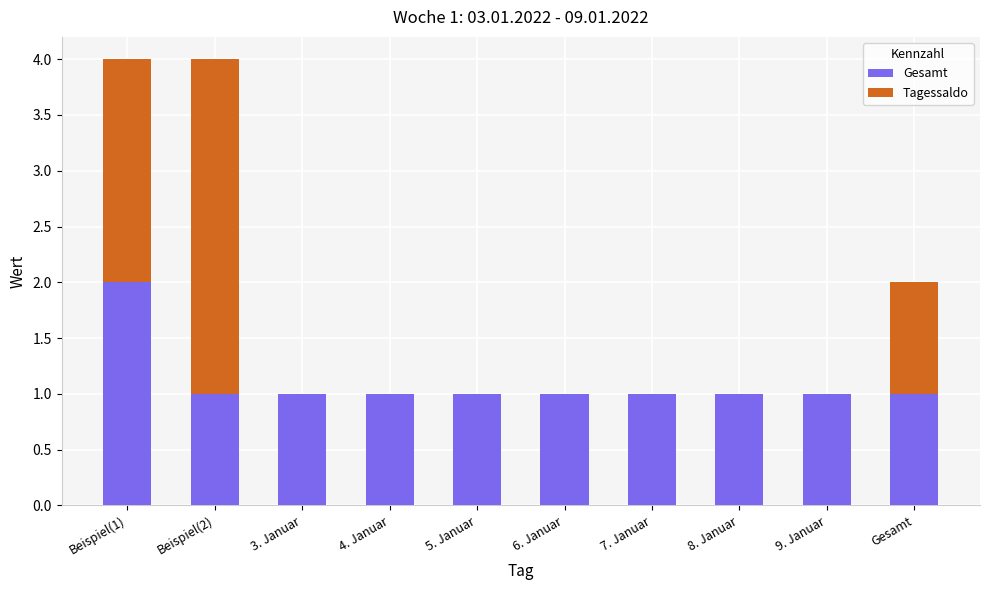

Reading left to right, list the values for the Gesamt series.

Beispiel(1)=2	Beispiel(2)=1	3. Januar=1	4. Januar=1	5. Januar=1	6. Januar=1	7. Januar=1	8. Januar=1	9. Januar=1	Gesamt=1